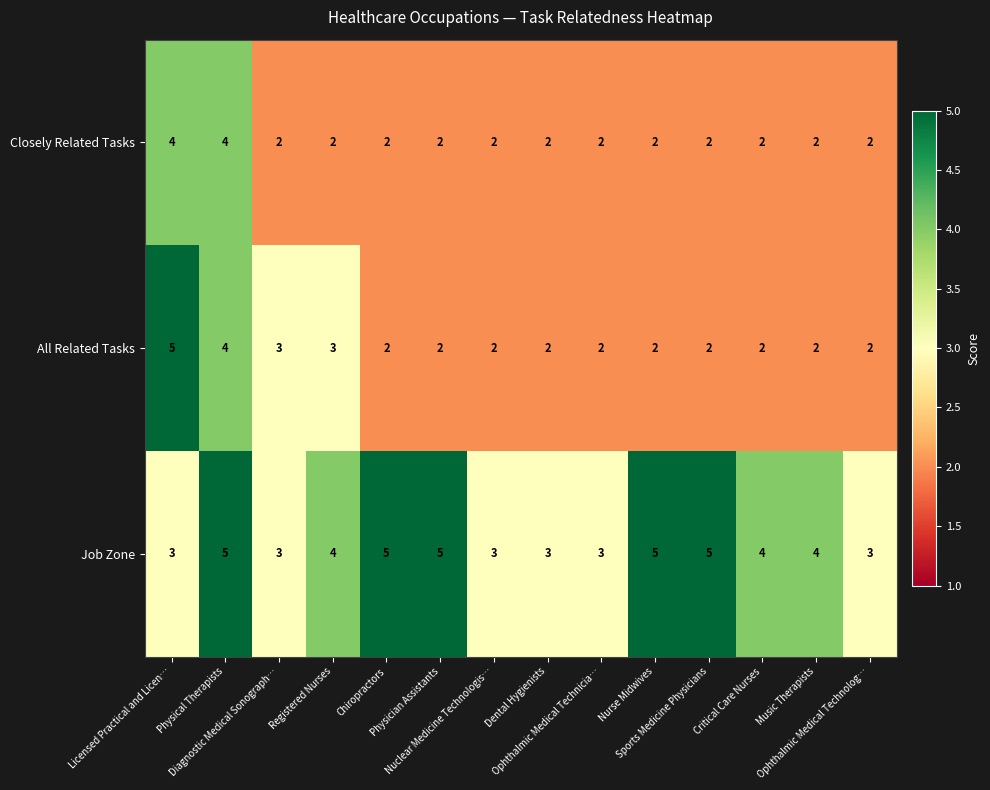

Which series has the widest spread of values?

All Related Tasks